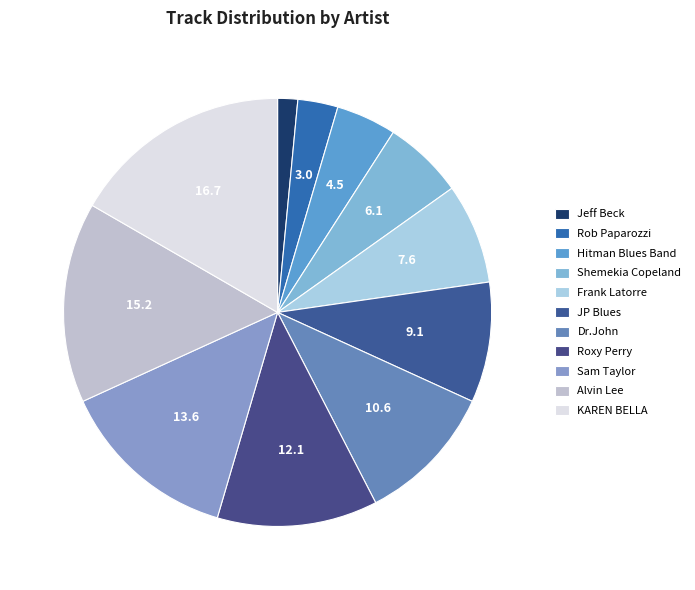

Count the number of slices in the pie.

11